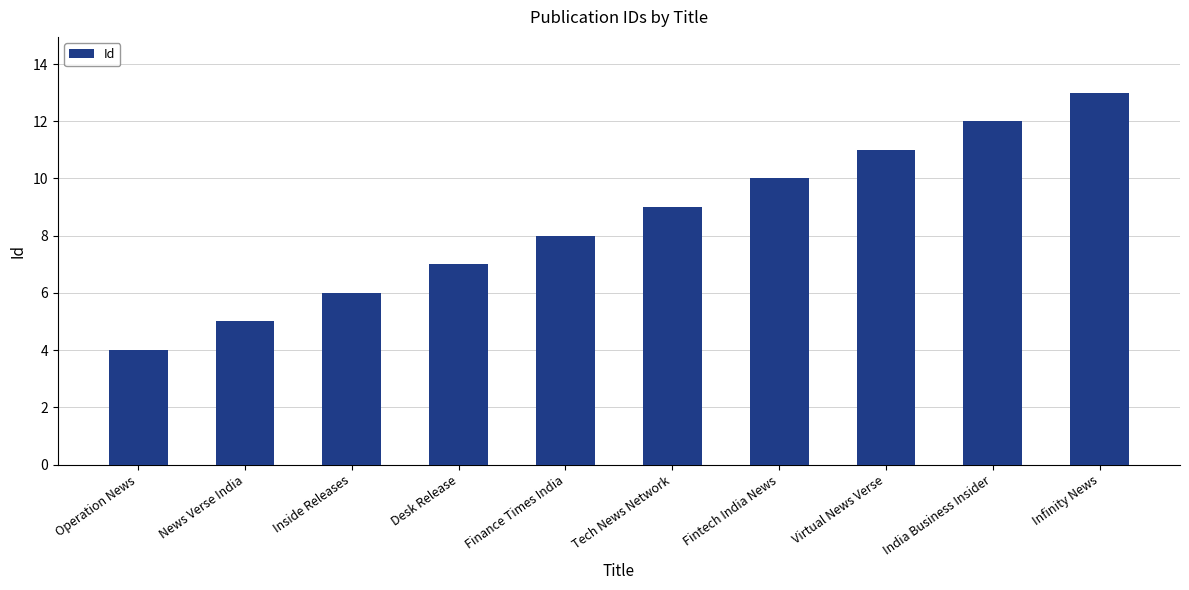

Reading left to right, extract all data points from this chart.

Operation News=4	News Verse India=5	Inside Releases=6	Desk Release=7	Finance Times India=8	Tech News Network=9	Fintech India News=10	Virtual News Verse=11	India Business Insider=12	Infinity News=13